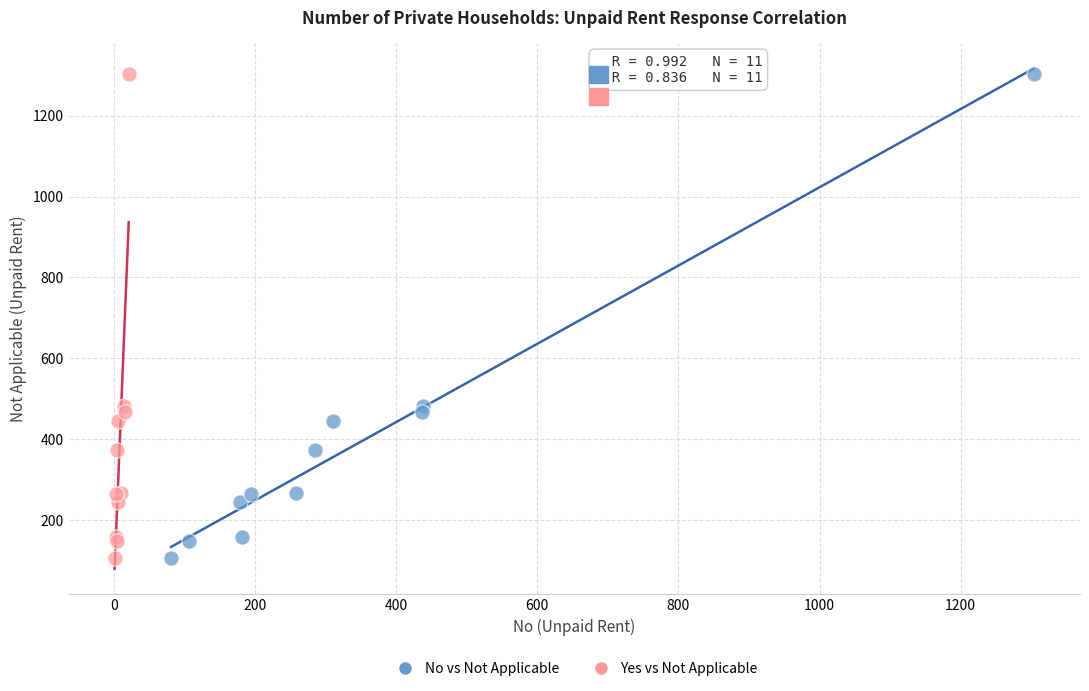

What are all the series names shown in the legend?

No vs Not Applicable, Yes vs Not Applicable